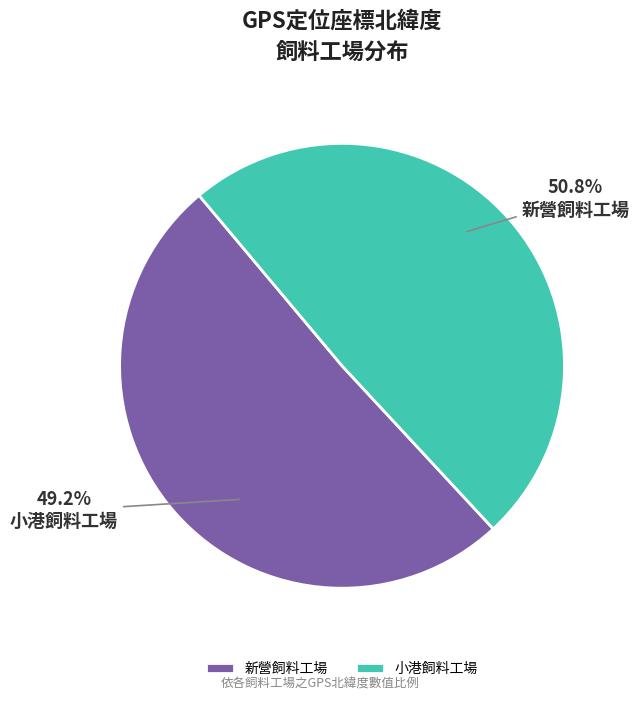

Is it true that 小港飼料工場 is 41% of the pie?

False